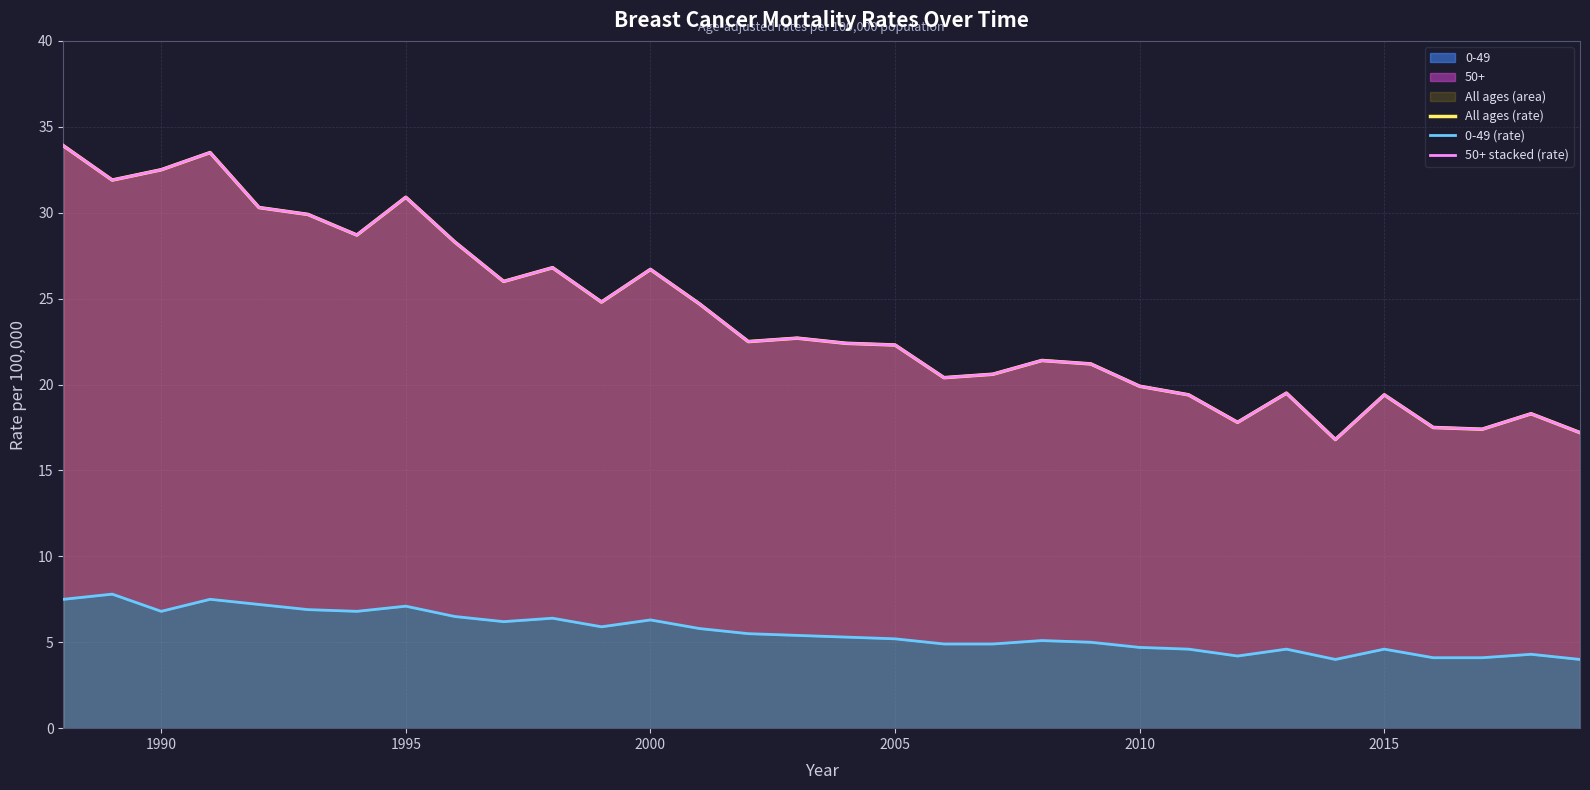

What is the lowest value of the 0-49 series?

4.0